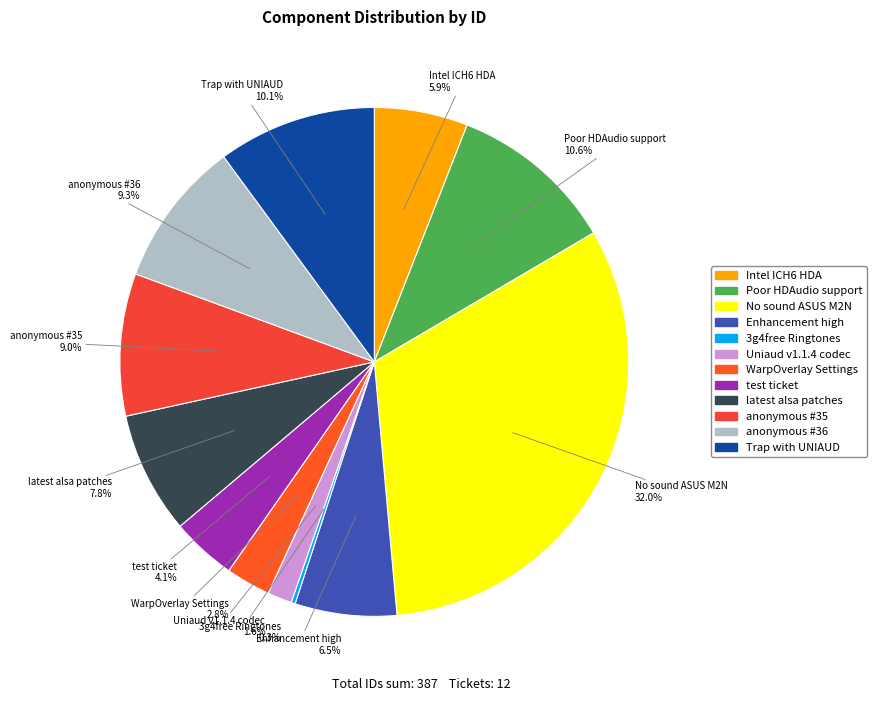

What percentage is NOT represented by Poor HDAudio support?

89.4%